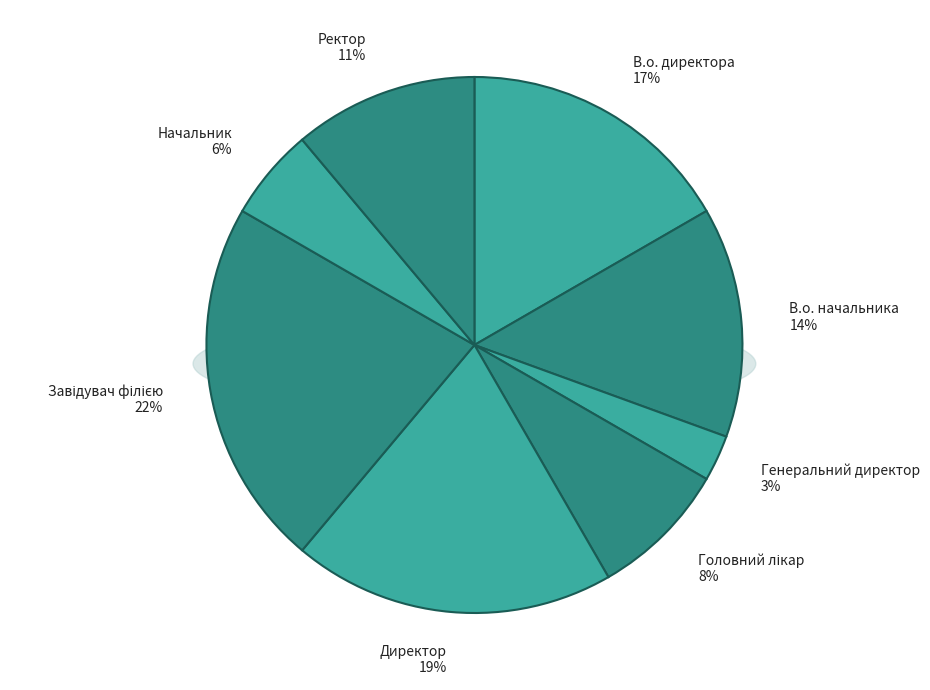

Rank the categories by value from lowest to highest.

Генеральний директор, Начальник, Головний лікар, Ректор, В.о. начальника, В.о. директора, Директор, Завідувач філією